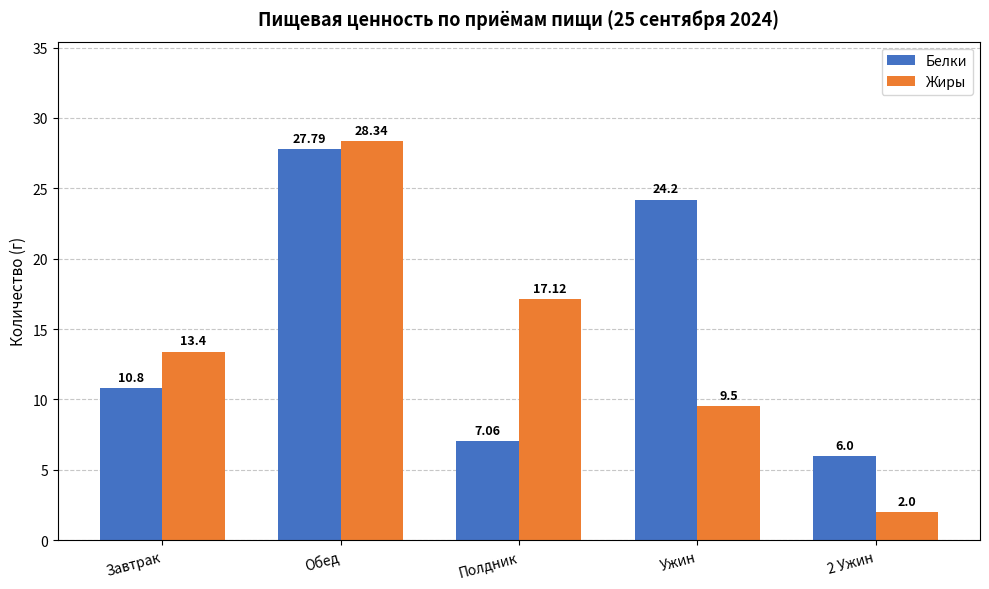

How many values in the Жиры series are below 13?

2